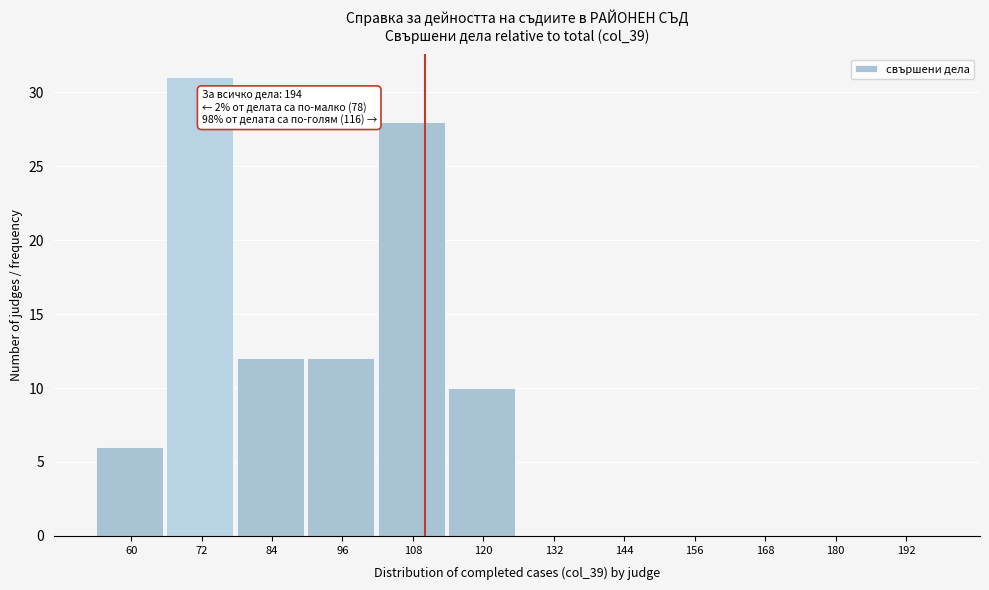

Reading left to right, what are all the values shown in this chart?

60=6	72=31	84=12	96=12	108=28	120=10	132=0	144=0	156=0	168=0	180=0	192=0